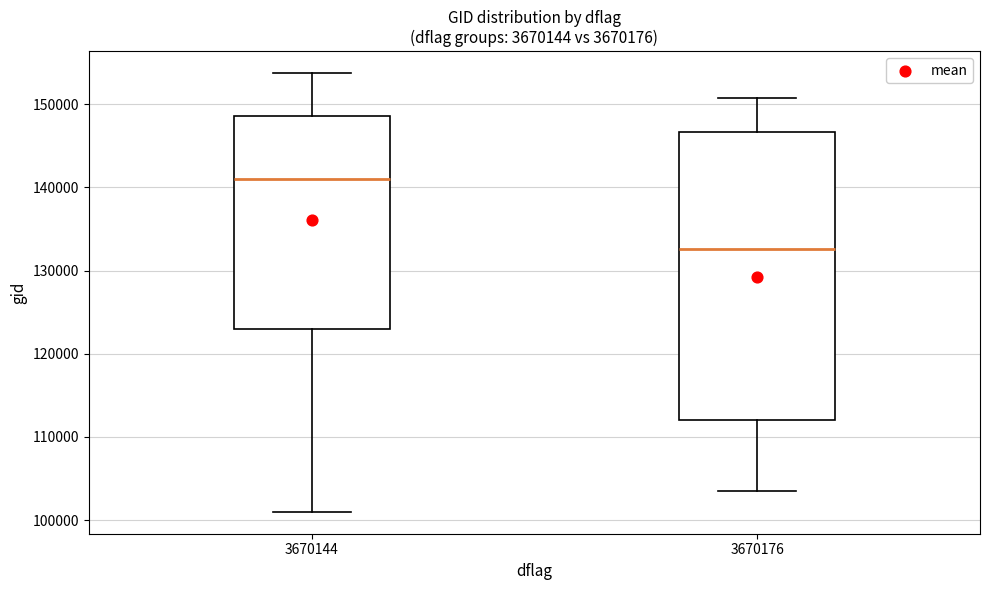

Reading left to right, read every box against the y-axis: the position of its median line, the range the box covers, and the ends of its whiskers. The values are not printed on the chart, so give them approximately, as read against the axis.

3670144: median 141000, box 123000 to 149000, whiskers 101000 to 154000
3670176: median 133000, box 112000 to 147000, whiskers 103000 to 151000